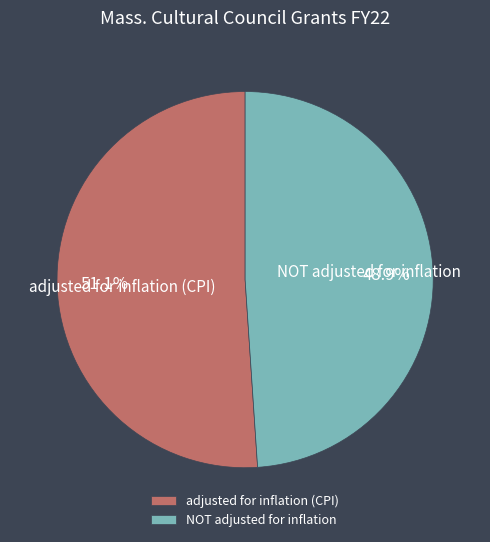

Approximately how many times larger is the value at NOT adjusted for inflation compared to adjusted for inflation (CPI)?

1.0